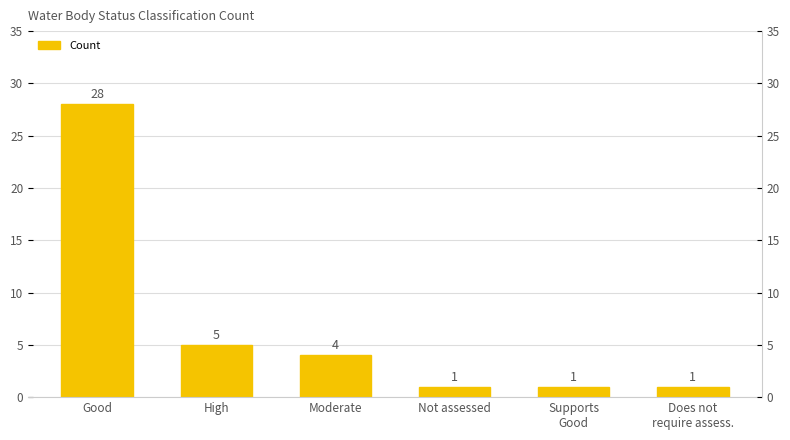

Does the chart contain stacked bars?

No